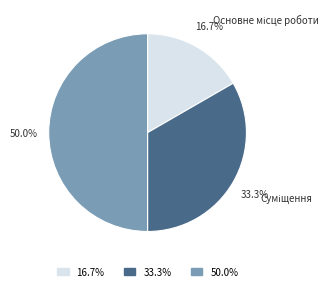

What is the largest slice in the pie chart?

Сумісництво